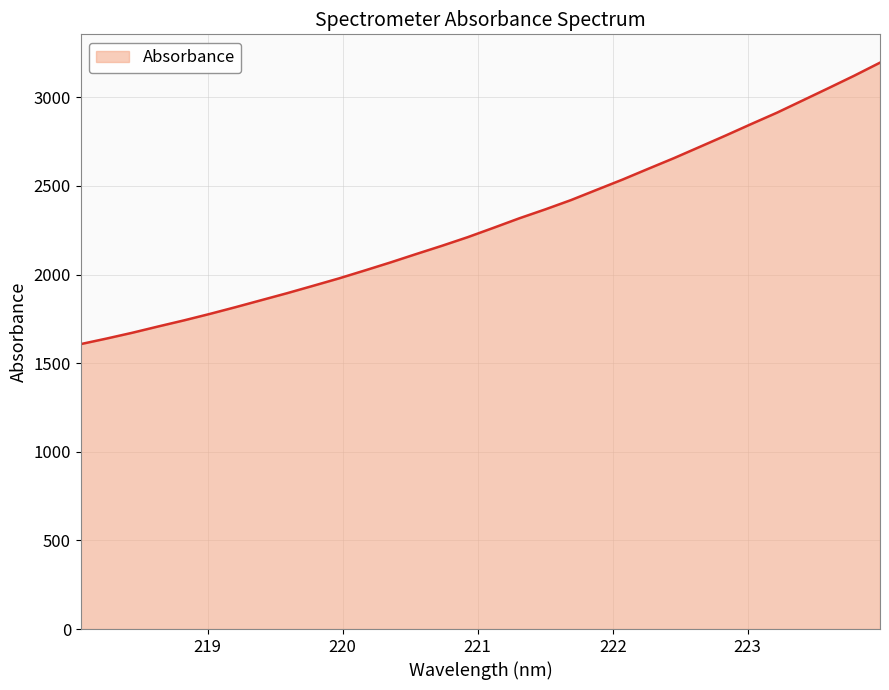

What is the difference between the second highest and minimum values?

1514.2